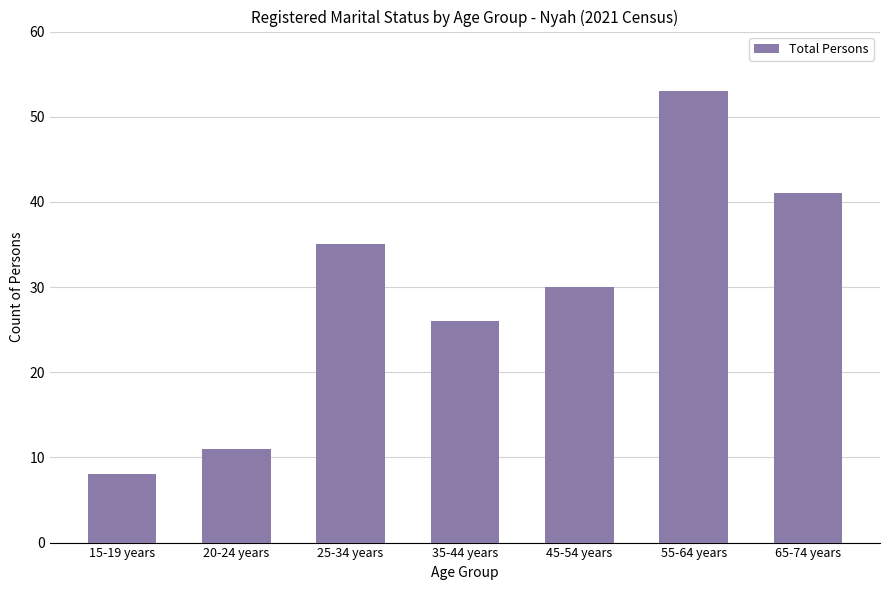

List the labels in order of value, smallest first.

15-19 years, 20-24 years, 35-44 years, 45-54 years, 25-34 years, 65-74 years, 55-64 years